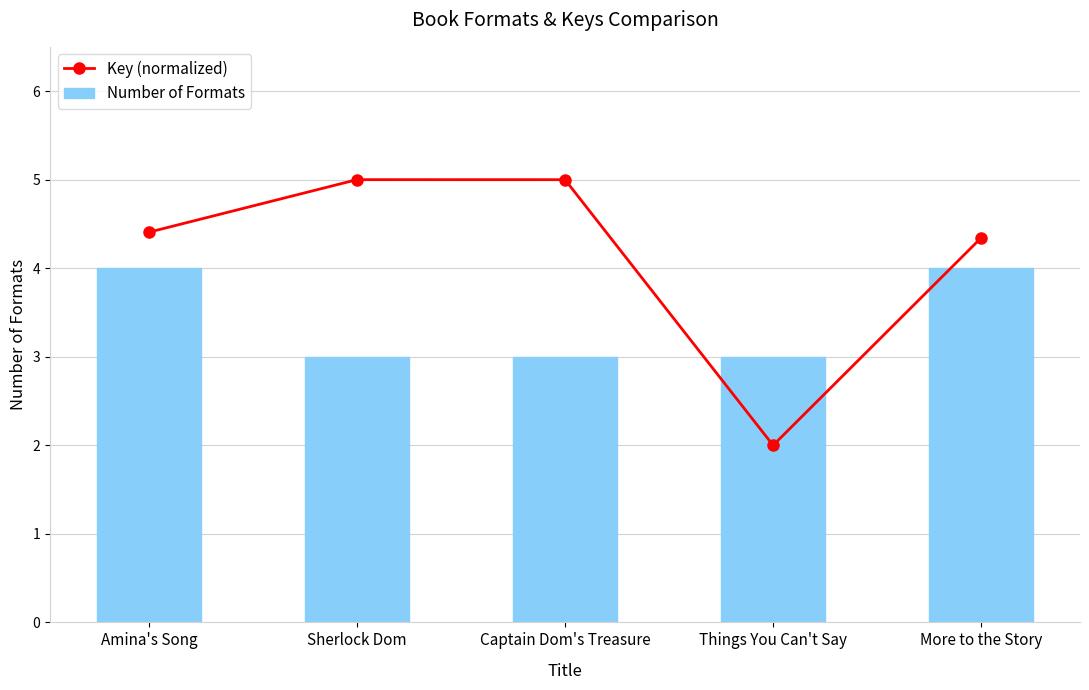

What is the difference between the maximum and minimum values in the Number of Formats series?

1